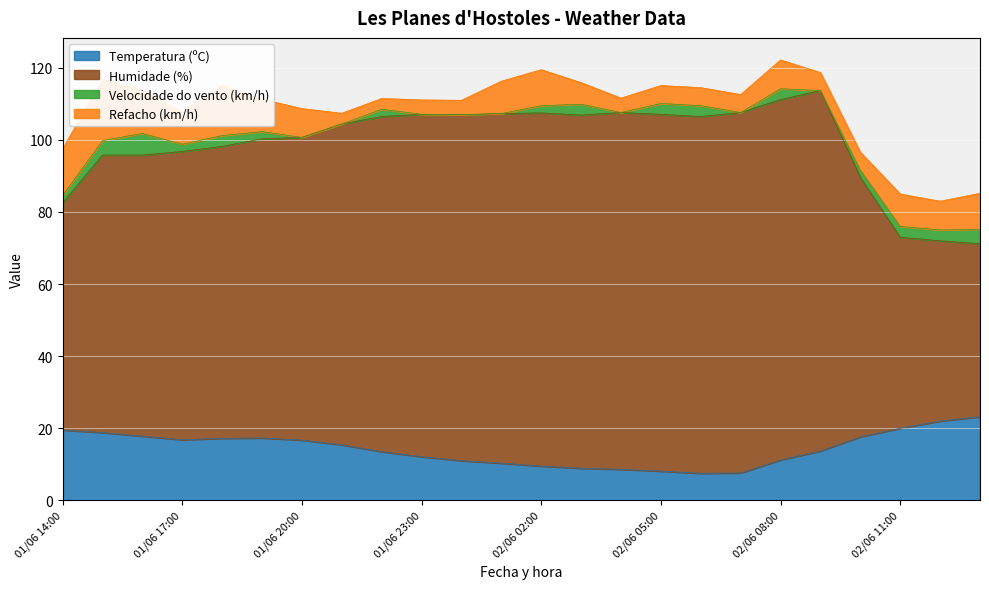

At which category does the chart reach its minimum across all series?

02/06 06:00